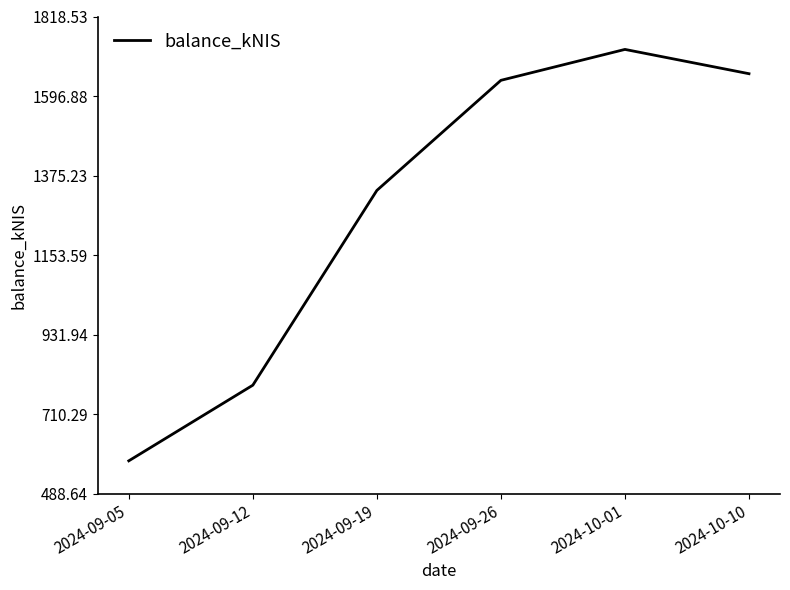

What is the maximum value shown in the chart?

1726.8